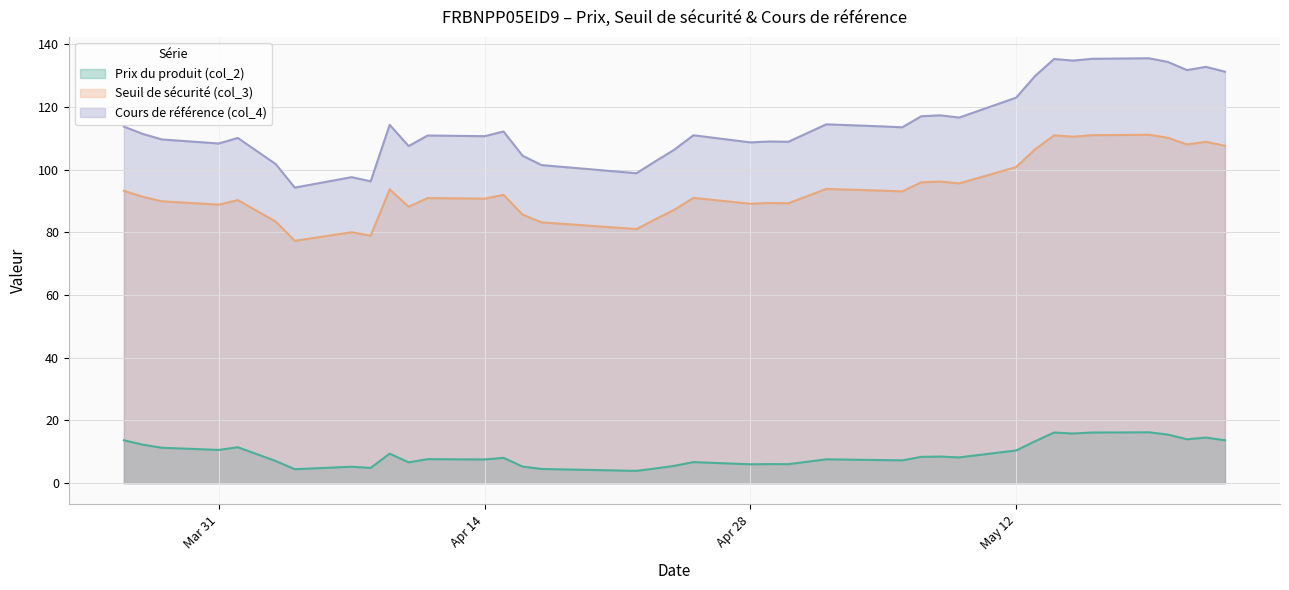

Which series changed the most between 2025-04-17 and 2025-05-19?

Cours de référence (col_4)